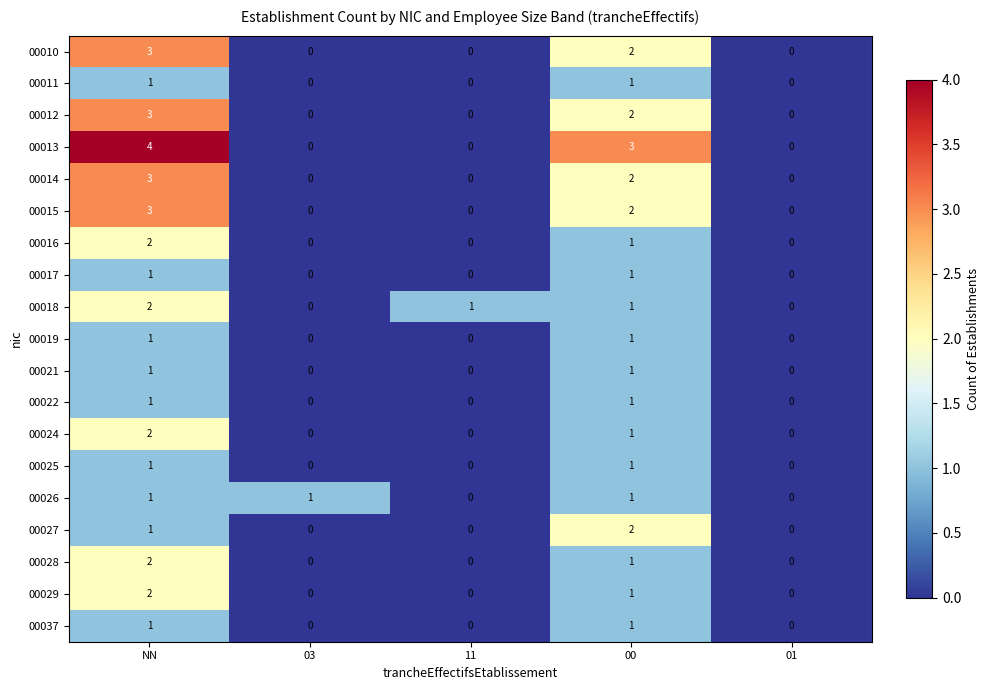

The value of 00024 at 03 is 0. True or false?

True